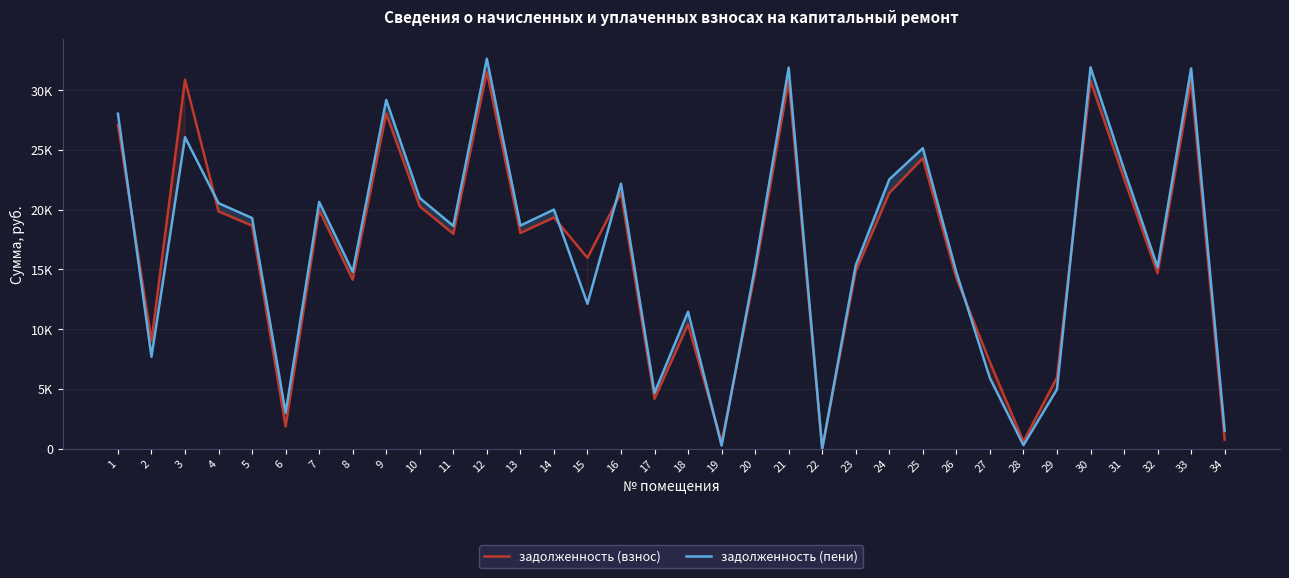

Reading right to left, transcribe all the data shown in this chart.

задолженность (взнос): 753.0	30766.3	14685.1	22596.5	30778.8	5949.3	596.9	7232.6	14271.3	24302.8	21394.6	14840.3	0.0	30817.9	14736.8	527.5	10394.9	4176.4	21404.5	15959.1	19338.9	18046.2	31541.9	17980.4	20269.6	28041.5	14132.0	19959.2	1854.9	18656.2	19856.0	30869.8	9044.0	27095.1
задолженность (пени): 1507.8	31823.0	15189.5	23372.6	31901.2	4964.0	291.8	5907.1	14761.5	25137.5	22527.7	15350.0	0.0	31876.4	15243.0	258.6	11453.4	4666.6	22173.6	12120.6	20003.1	18666.1	32625.2	18635.7	20965.8	29176.4	14789.1	20644.7	2986.2	19297.0	20537.9	26060.3	7688.7	28025.7